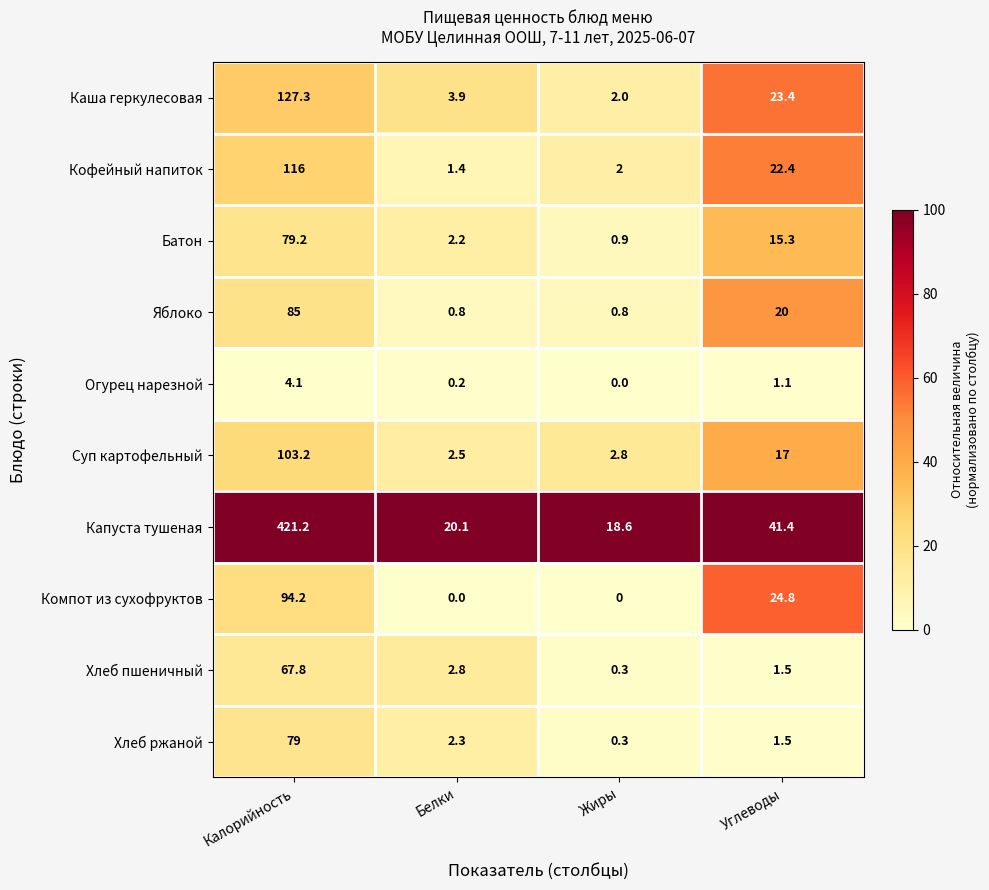

What is the difference between the second highest and minimum values in the Огурец нарезной series?

1.1